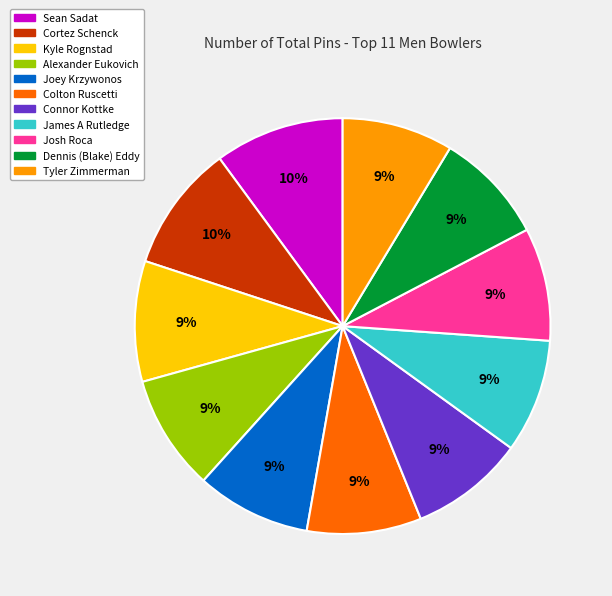

To the nearest percent, what is the combined percentage of Sean Sadat and Tyler Zimmerman?

19%